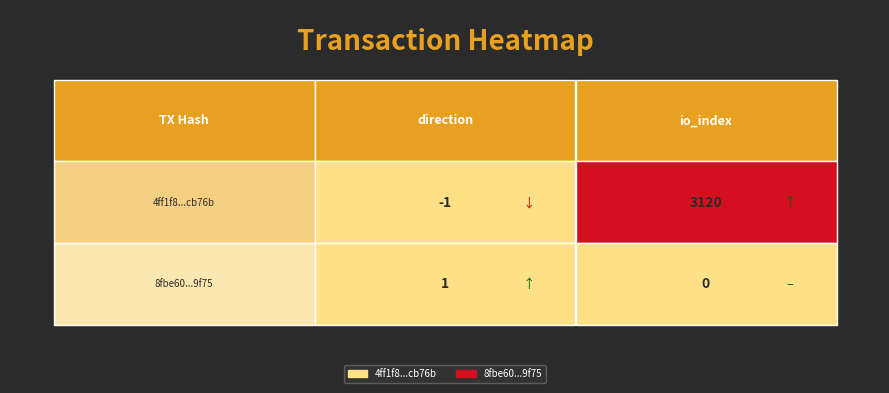

What is the spread (max minus min) of values at 1?

3120